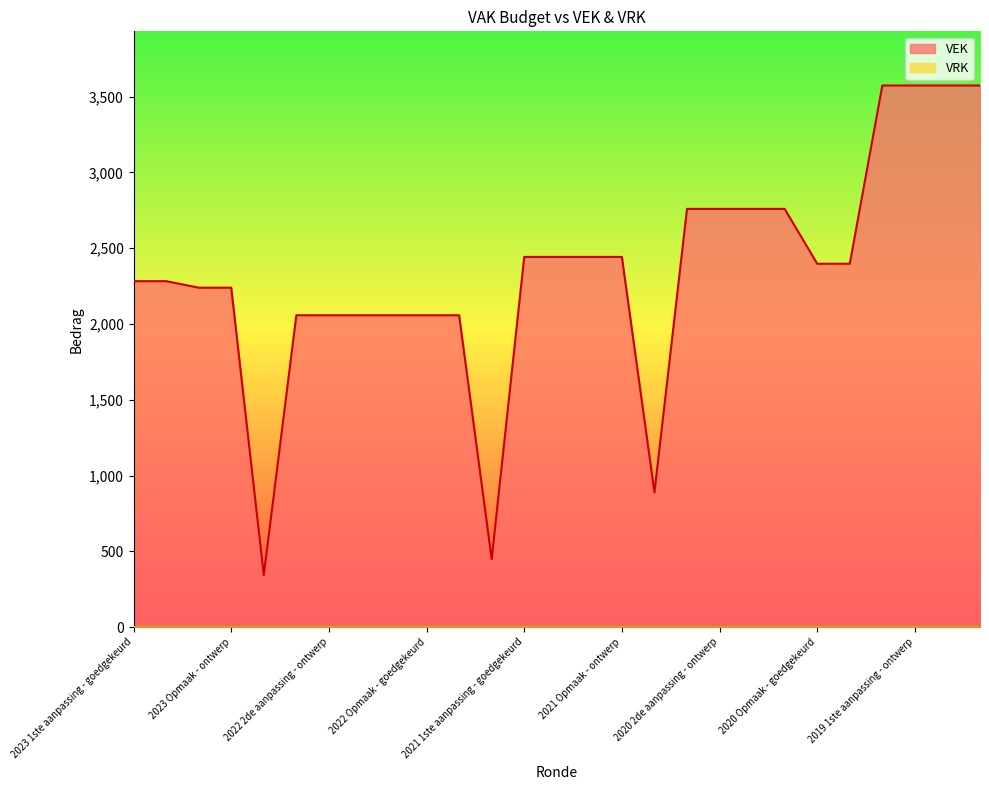

What is the maximum value shown in the chart?

3574